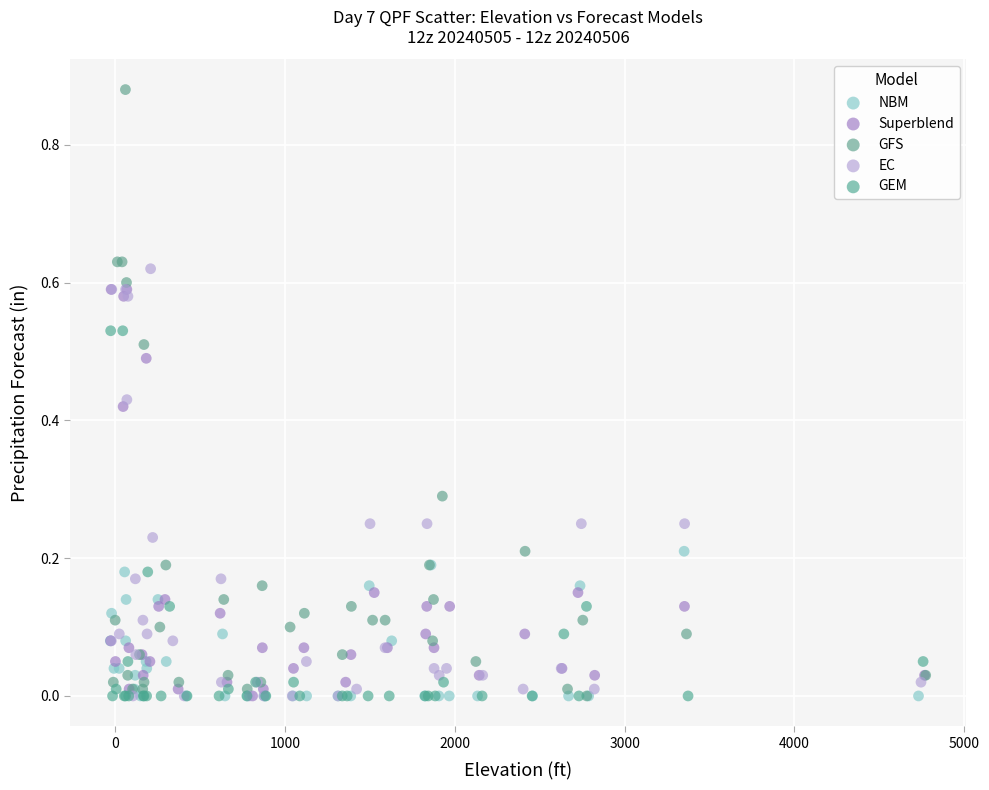

Which series contains the highest Y value?

GFS